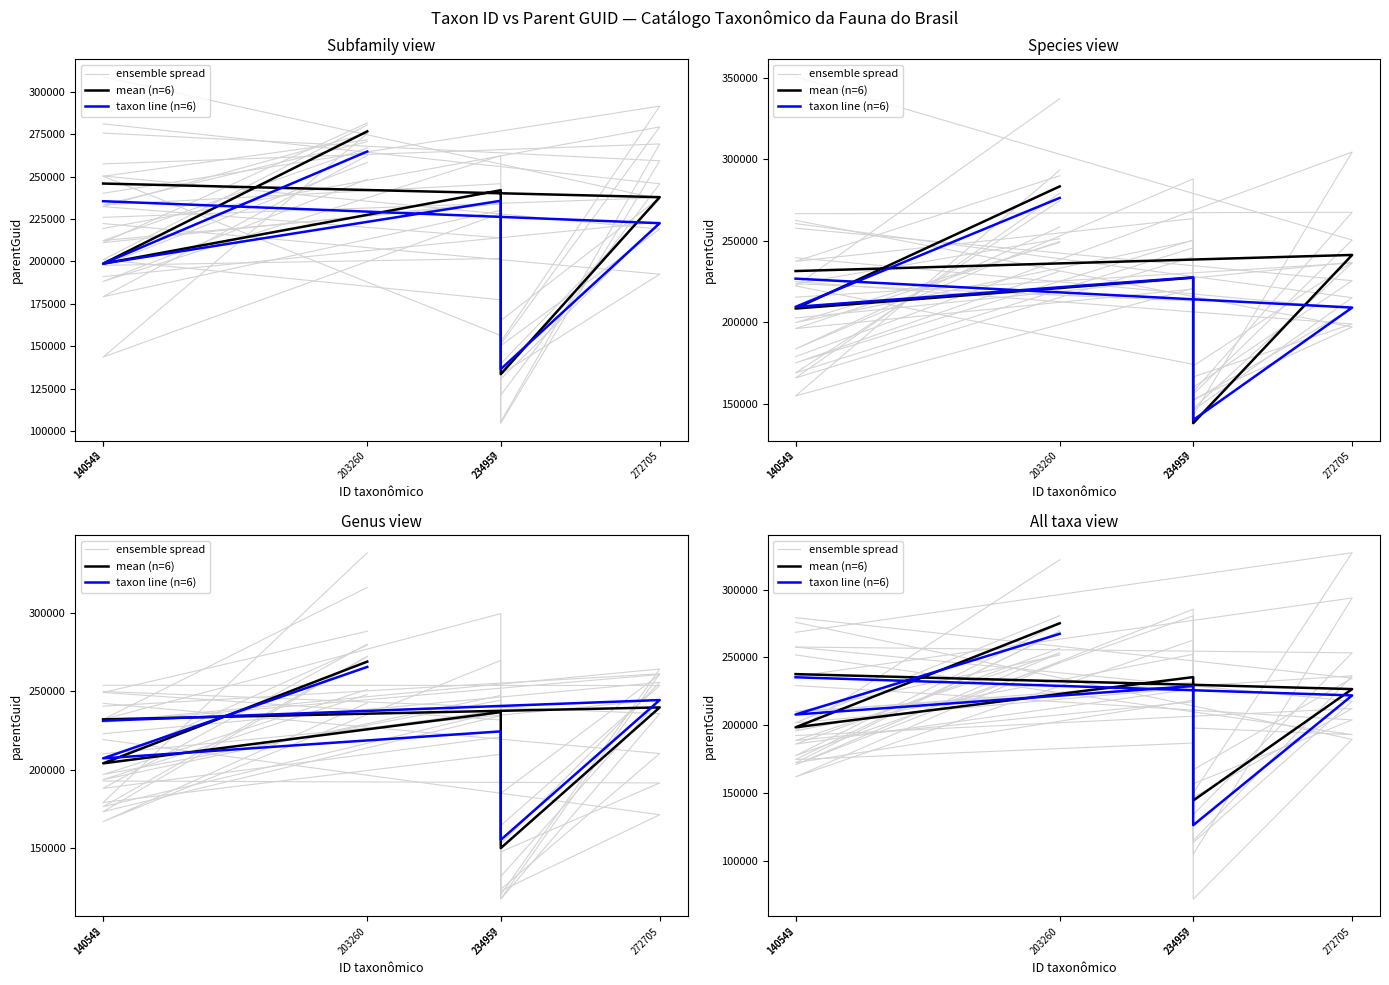

At which category is the sum across all series the highest?

203260